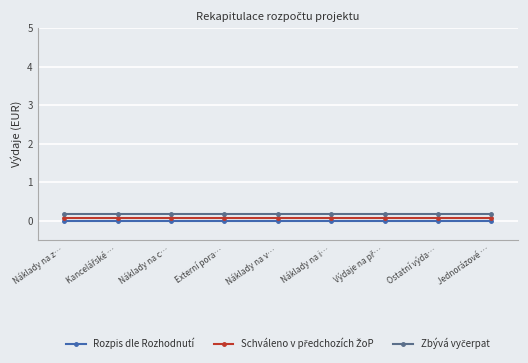

What is the difference between the highest and lowest values at Externí pora…?

0.2